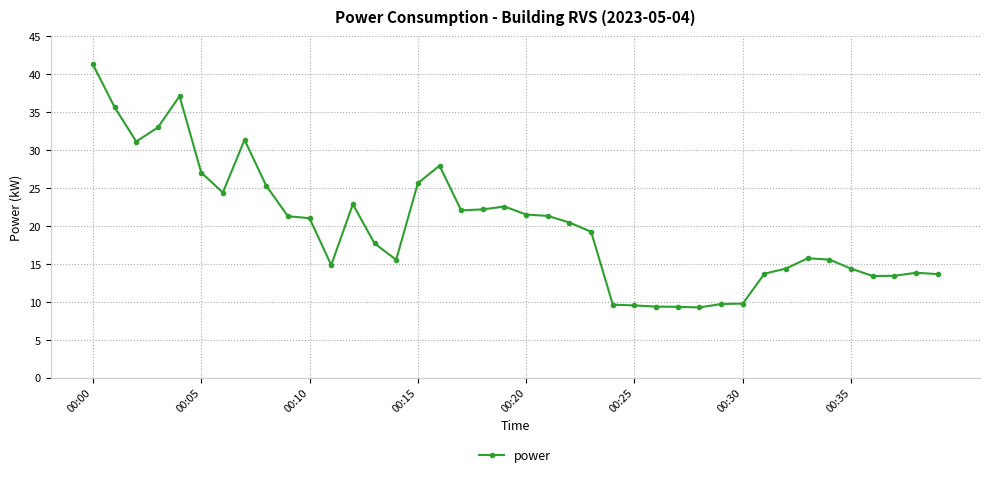

What is the value of the 32nd point from the left?

13.7